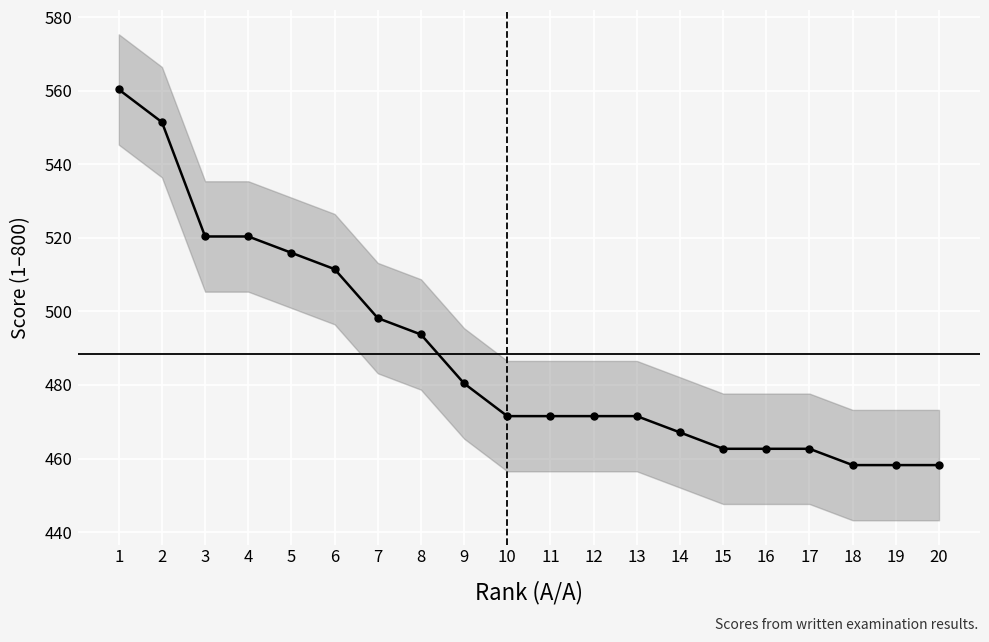

Reading left to right, transcribe all the data shown in this chart.

1=560.3	2=551.4	3=520.4	4=520.4	5=515.9	6=511.5	7=498.2	8=493.7	9=480.4	10=471.5	11=471.5	12=471.5	13=471.5	14=467.1	15=462.6	16=462.6	17=462.6	18=458.2	19=458.2	20=458.2